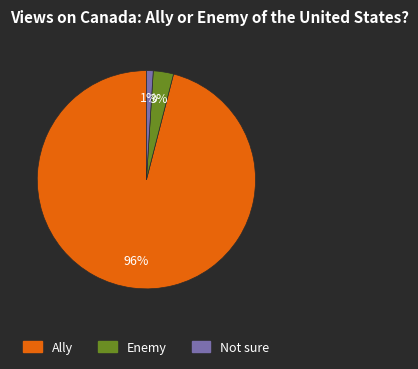

Does Ally represent more than half of the total?

Yes